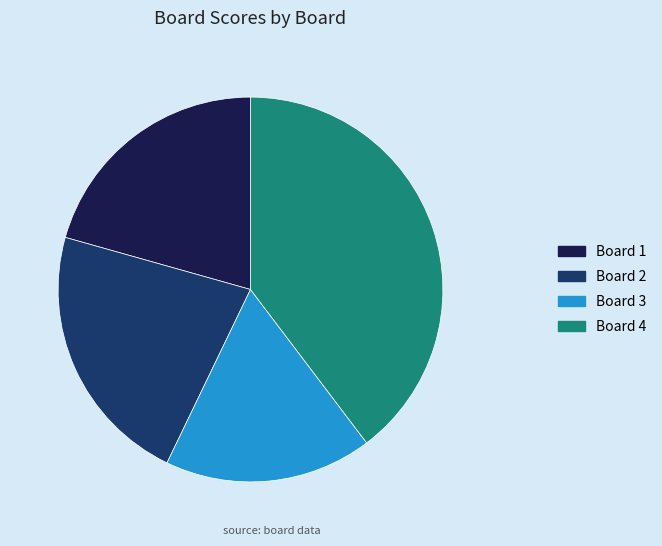

Is it true that Board 3 is 26% of the pie?

False